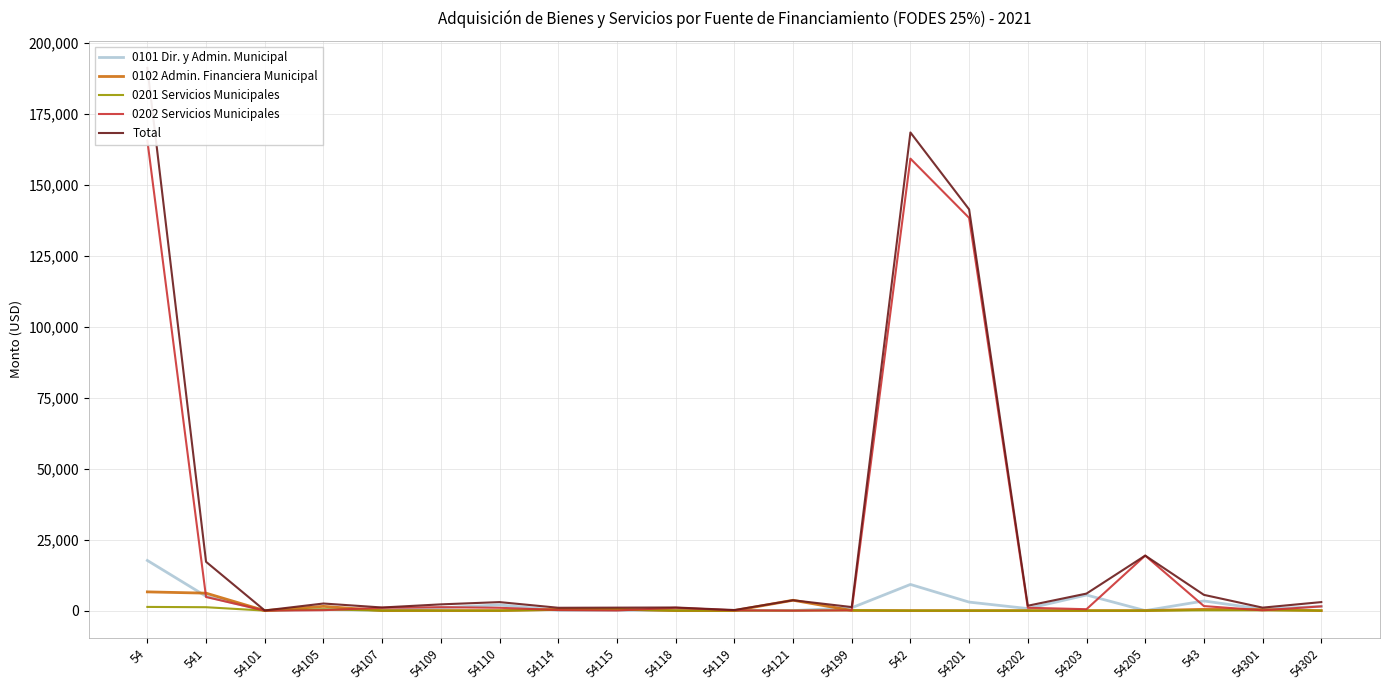

What is the label of the 5th point from the right?

54203